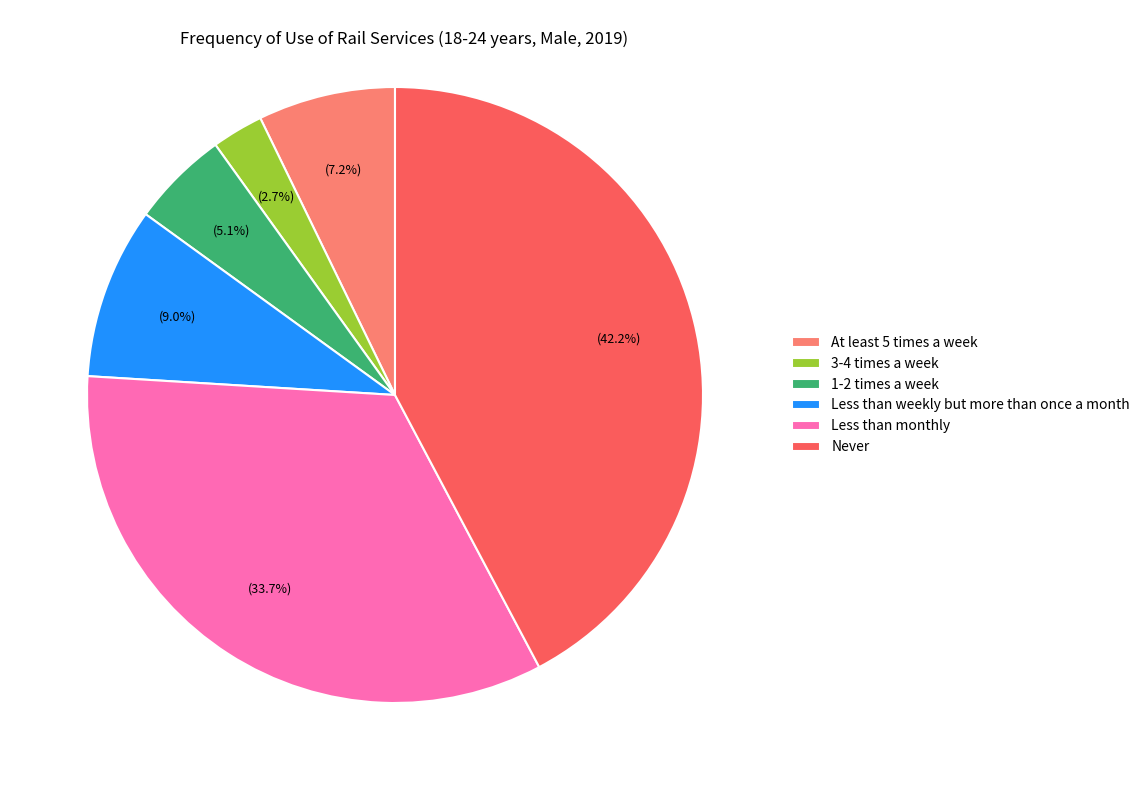

How many slices are in this pie chart?

6